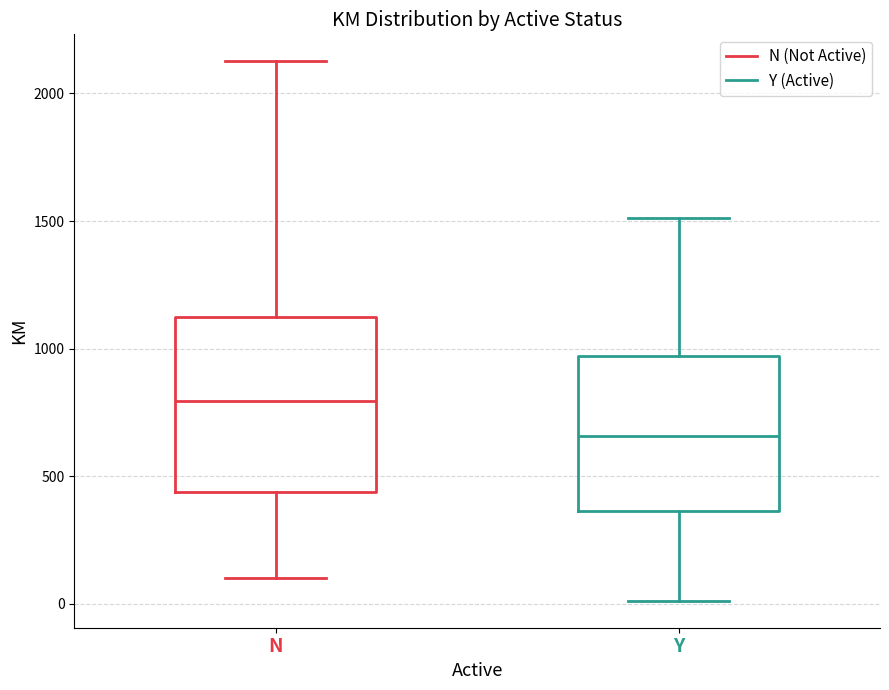

Which box is the tallest, from its lower edge to its upper edge?

N